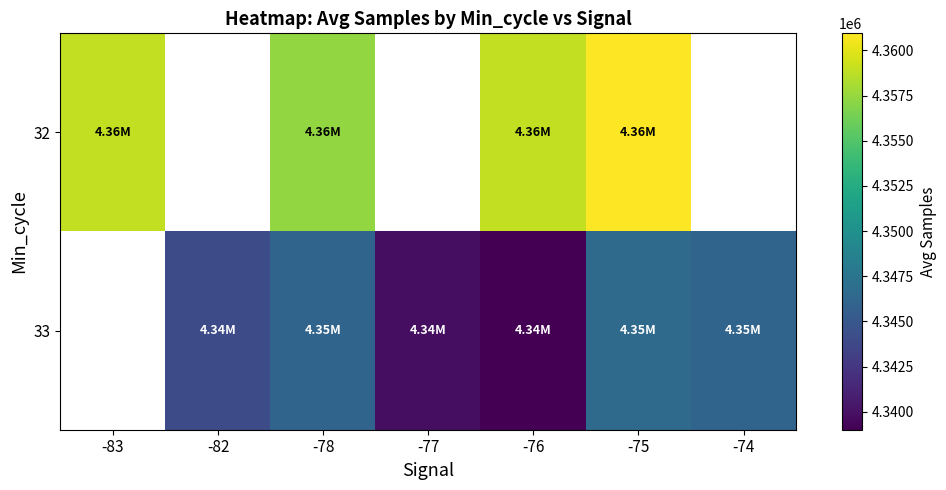

At which category is the sum across all series the highest?

-75